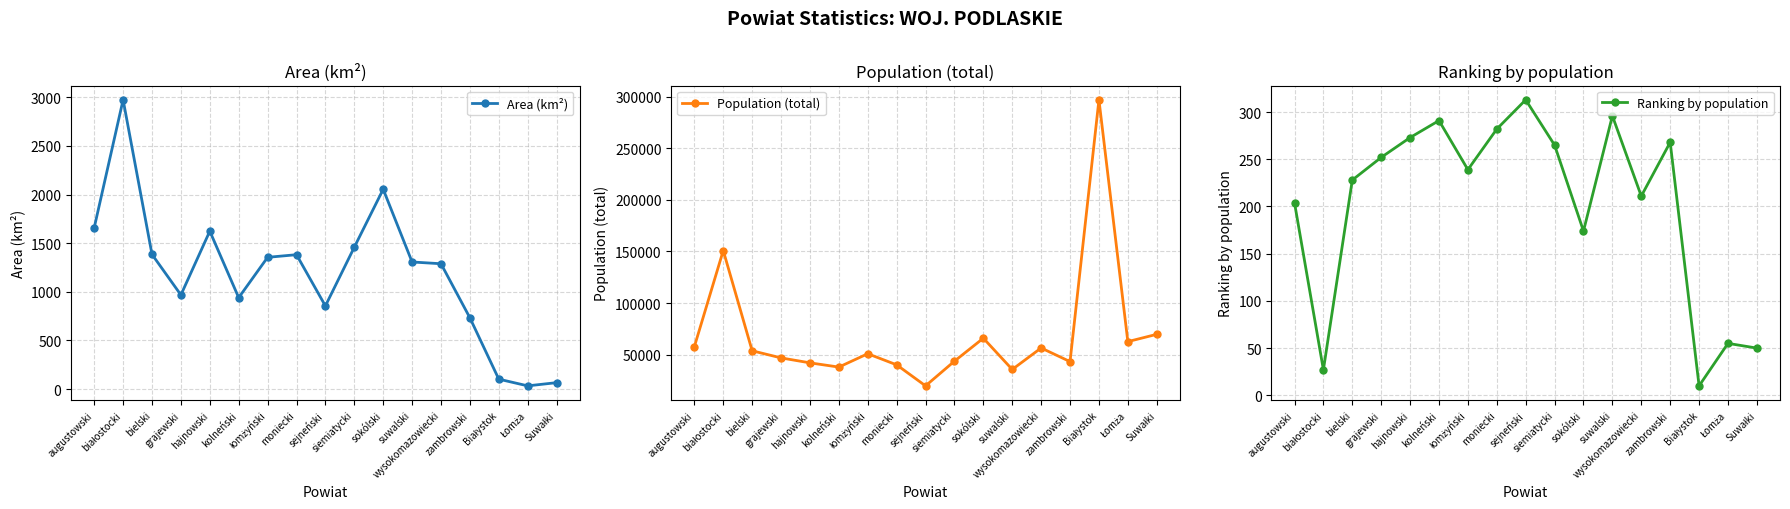

What is the spread (max minus min) of values at zambrowski?

42923